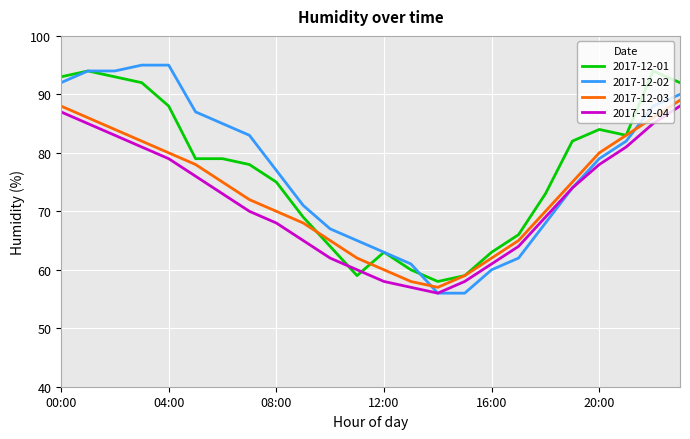

What is the average value of the 2017-12-03 series?

73